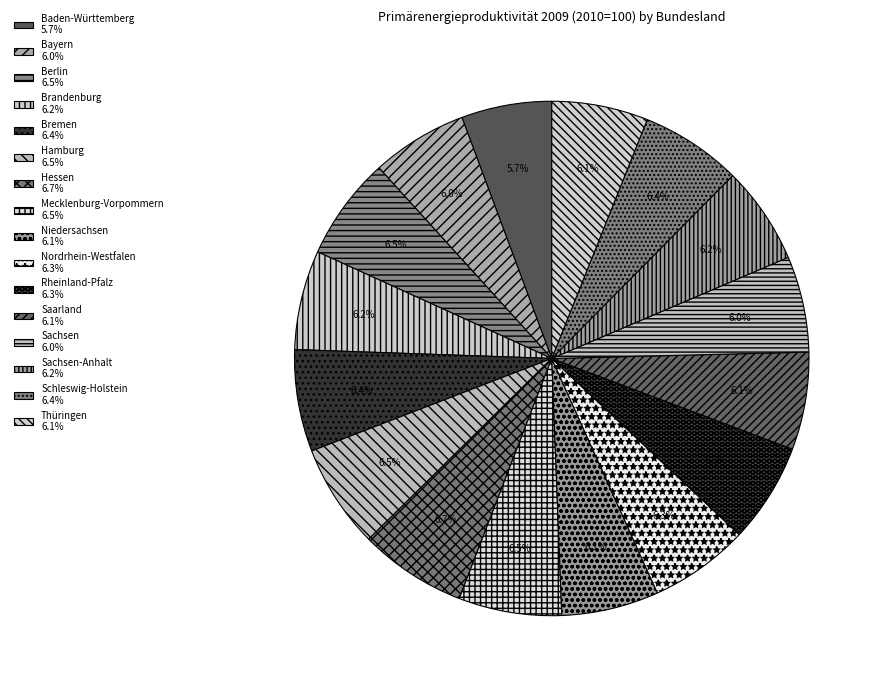

Is there any slice that represents more than half of the pie?

No